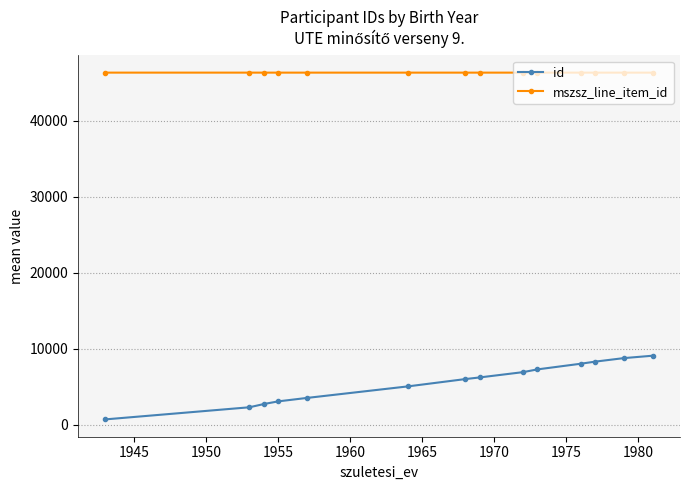

True or false: mszsz_line_item_id and id cross at least once.

False